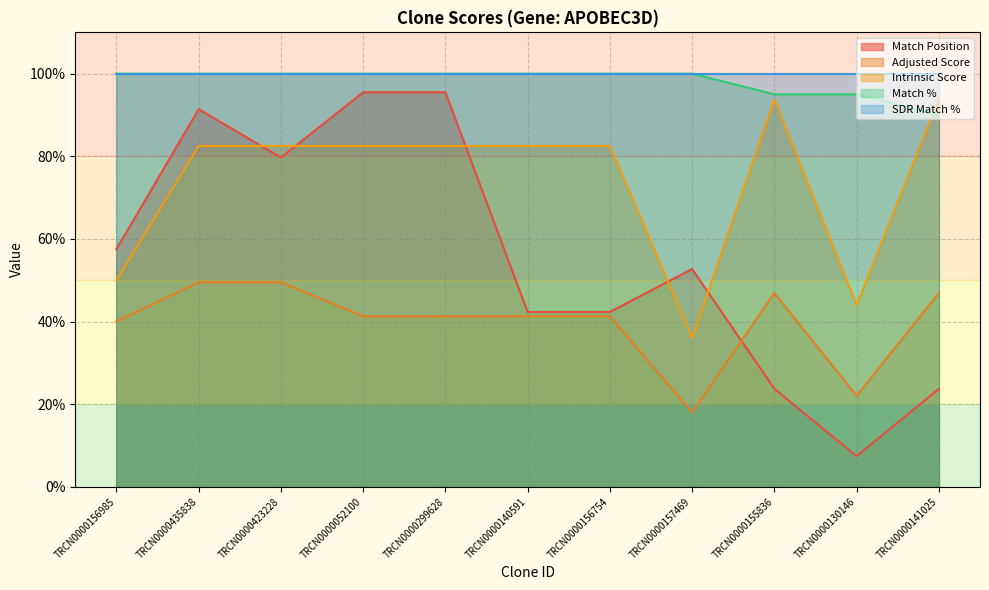

After their last crossing, which series has the higher values: Intrinsic Score or Match %?

Intrinsic Score